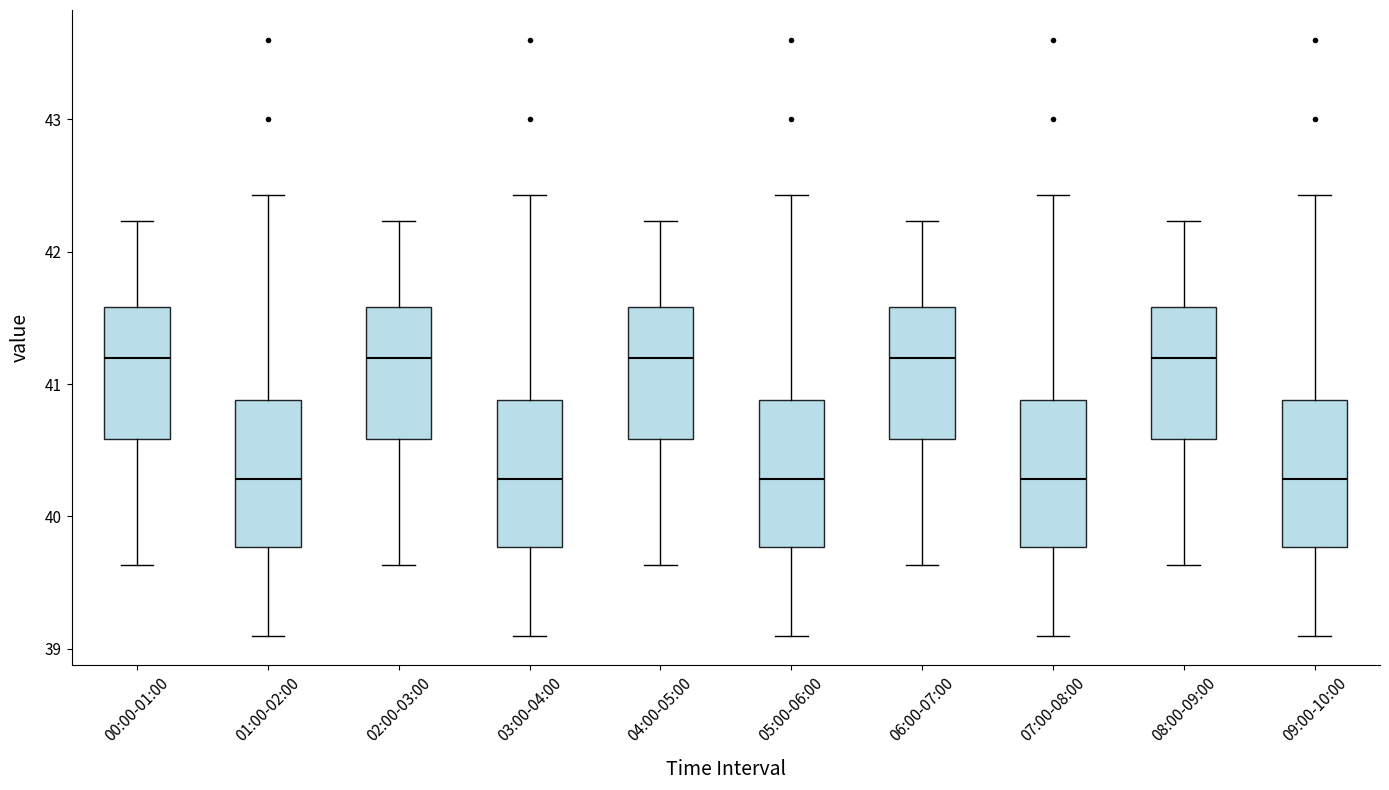

Reading left to right, transcribe this box plot: for each box, give where its median line is, the range the box spans, and where its two whiskers end, as read against the y-axis. The values are not printed on the chart, so give them approximately, as read against the axis.

00:00-01:00: median 41.2, box 40.6 to 41.6, whiskers 39.6 to 42.2
01:00-02:00: median 40.3, box 39.8 to 40.9, whiskers 39.1 to 42.4
02:00-03:00: median 41.2, box 40.6 to 41.6, whiskers 39.6 to 42.2
03:00-04:00: median 40.3, box 39.8 to 40.9, whiskers 39.1 to 42.4
04:00-05:00: median 41.2, box 40.6 to 41.6, whiskers 39.6 to 42.2
05:00-06:00: median 40.3, box 39.8 to 40.9, whiskers 39.1 to 42.4
06:00-07:00: median 41.2, box 40.6 to 41.6, whiskers 39.6 to 42.2
07:00-08:00: median 40.3, box 39.8 to 40.9, whiskers 39.1 to 42.4
08:00-09:00: median 41.2, box 40.6 to 41.6, whiskers 39.6 to 42.2
09:00-10:00: median 40.3, box 39.8 to 40.9, whiskers 39.1 to 42.4